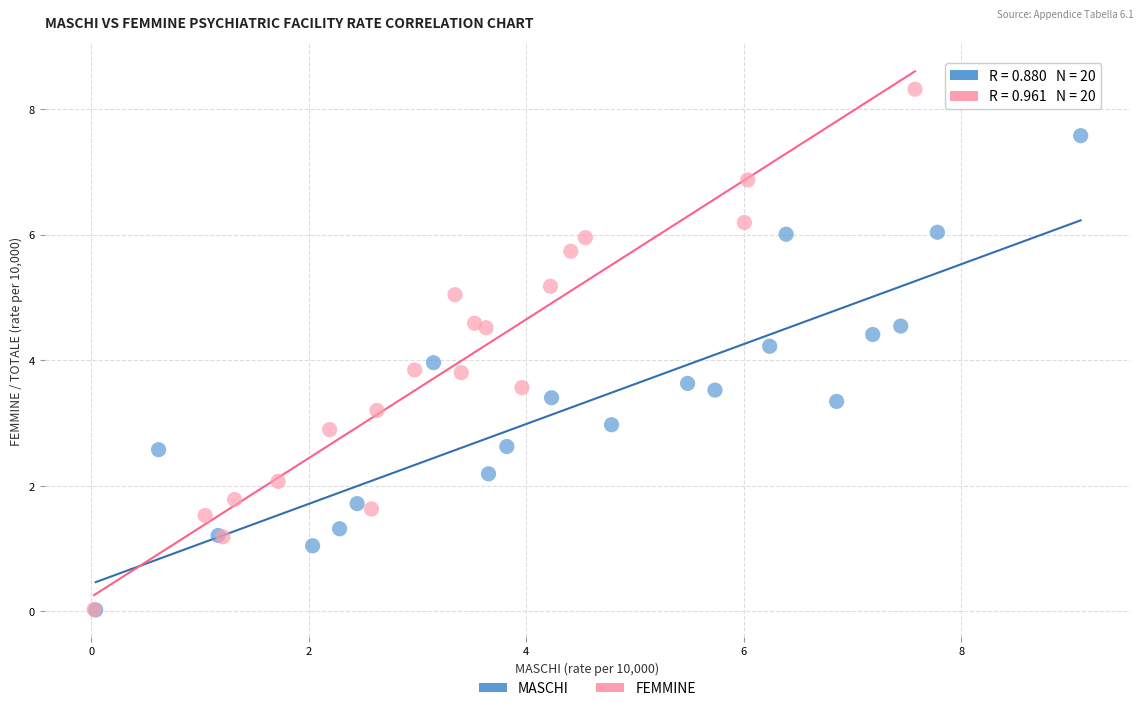

Which series reaches the maximum Y coordinate?

FEMMINE